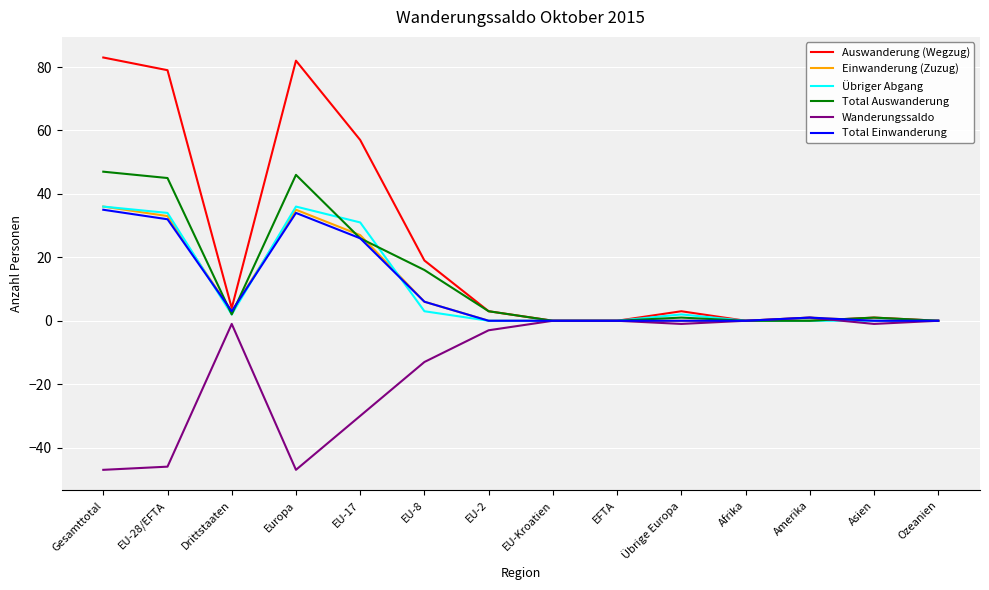

Does the chart display data point markers on the line(s)?

No